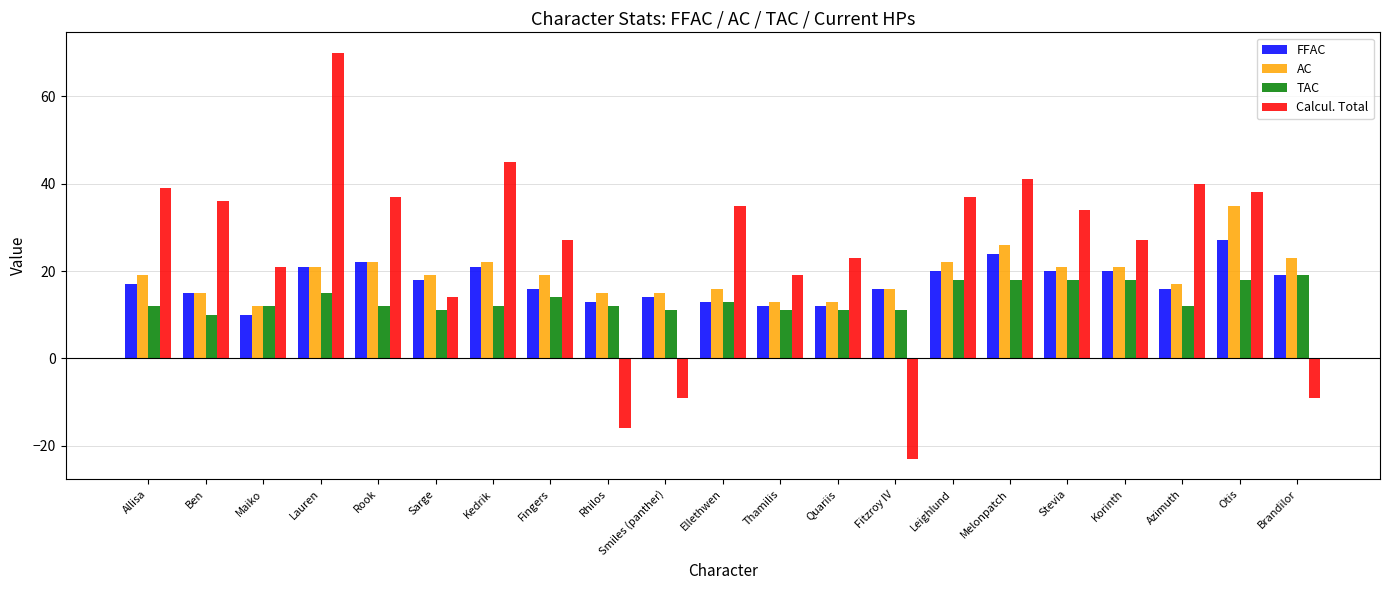

What is the total value across all series at Melonpatch?

109